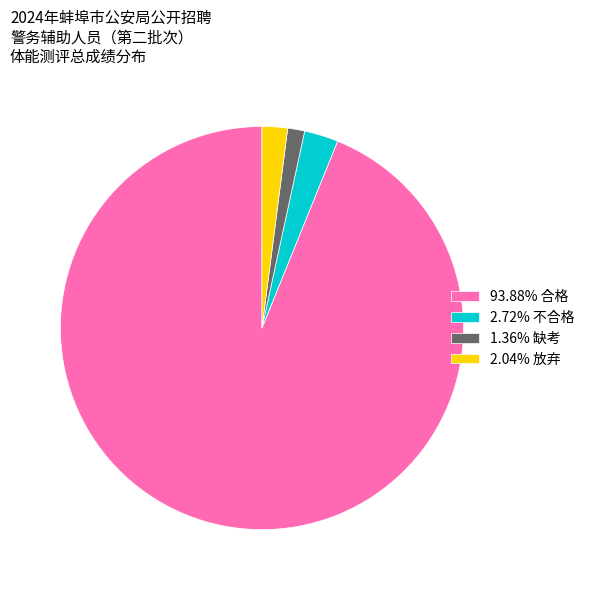

Approximately how many times larger is the value at 2.72% 不合格 compared to 2.04% 放弃?

1.3